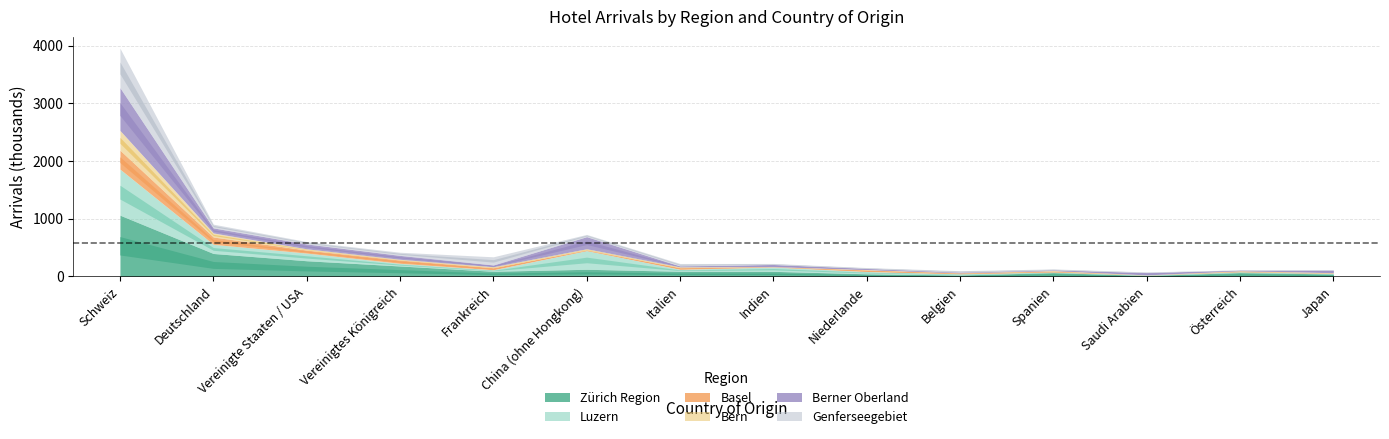

How many times do Berner Oberland Ankünfte and Luzern Ankünfte cross each other?

5